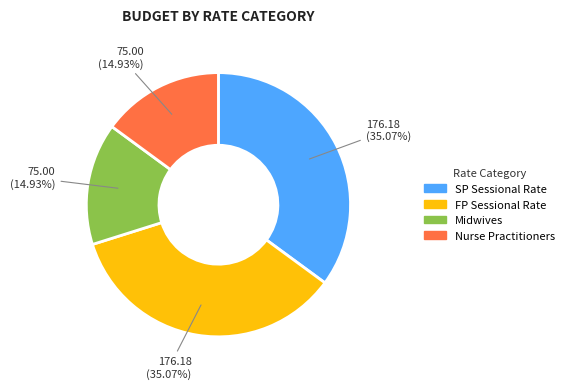

Does any single category account for the majority?

No